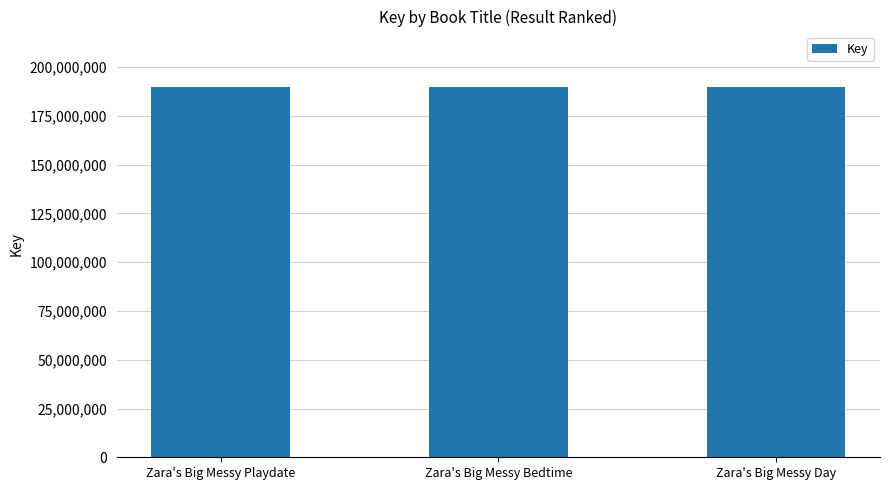

What is the minimum value shown in the chart?

189587559